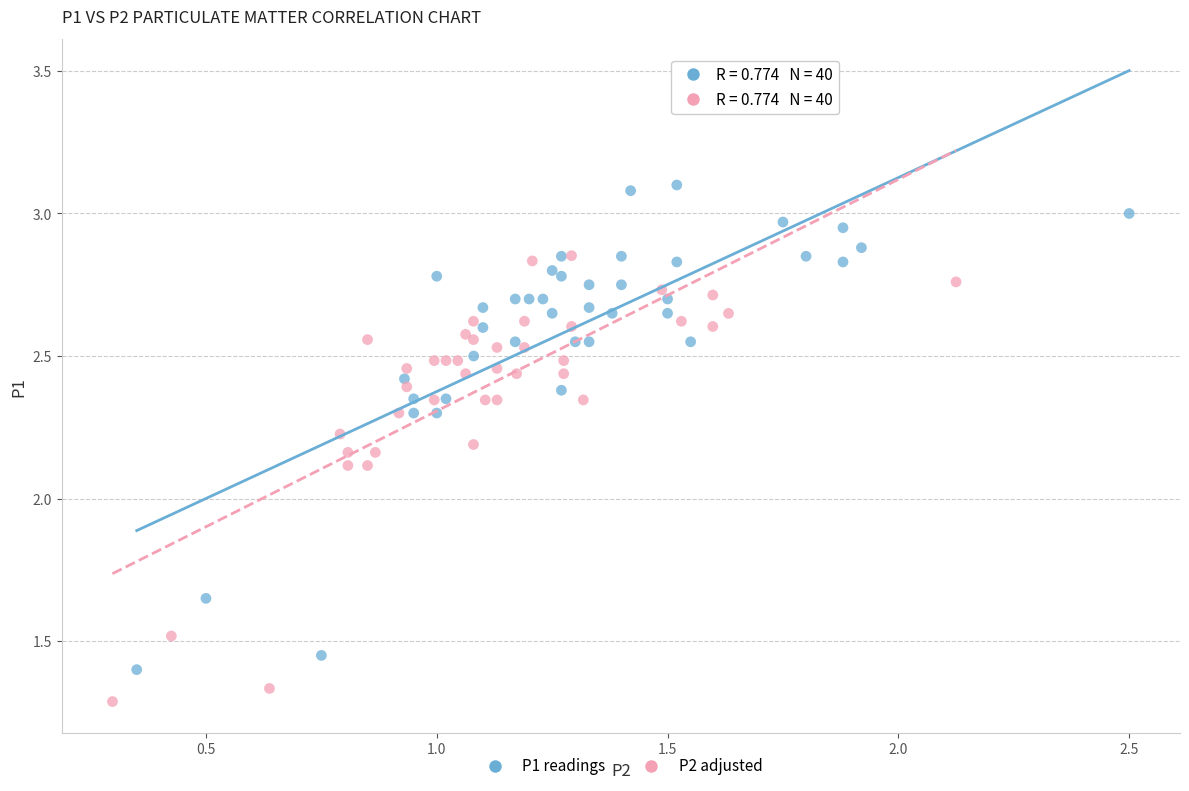

Which series contains the lowest Y value?

P2 adjusted